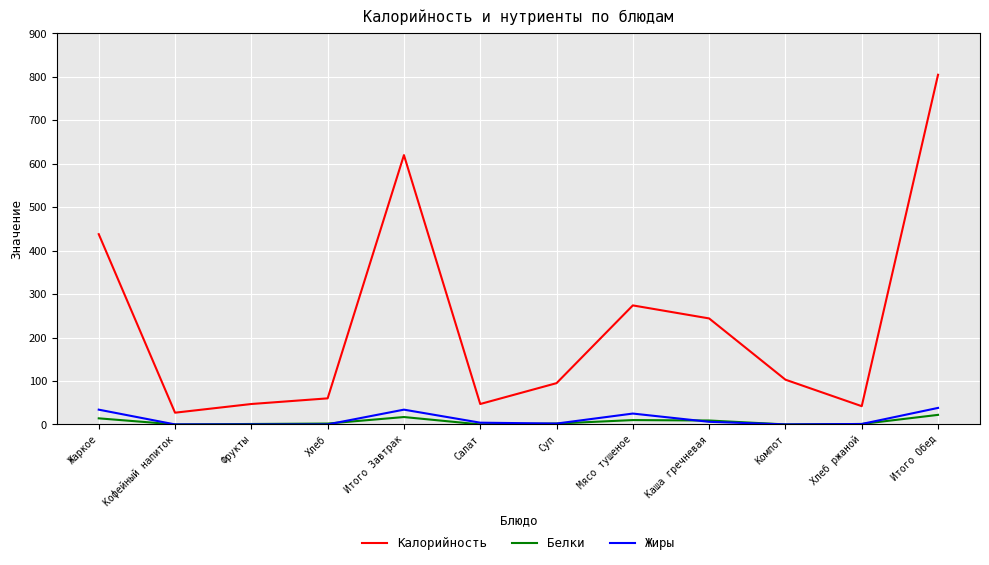

Which series has the largest total across all categories?

Калорийность